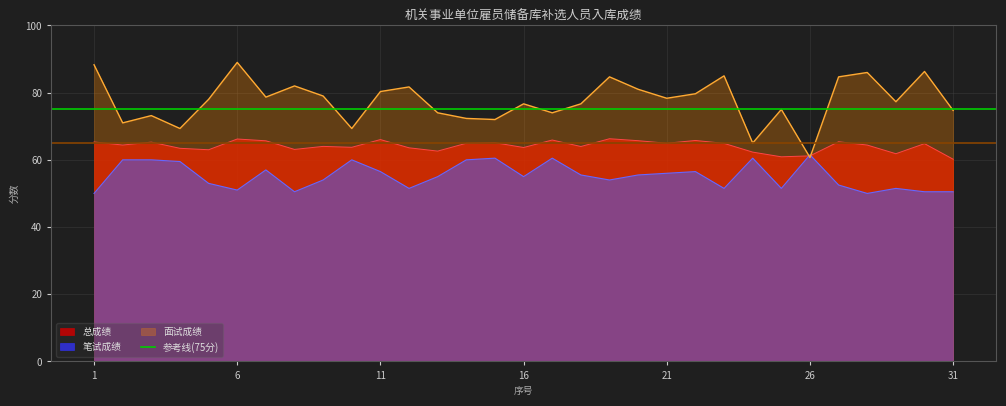

What is the value of the 面试成绩 point at the 18th from the left?

76.7